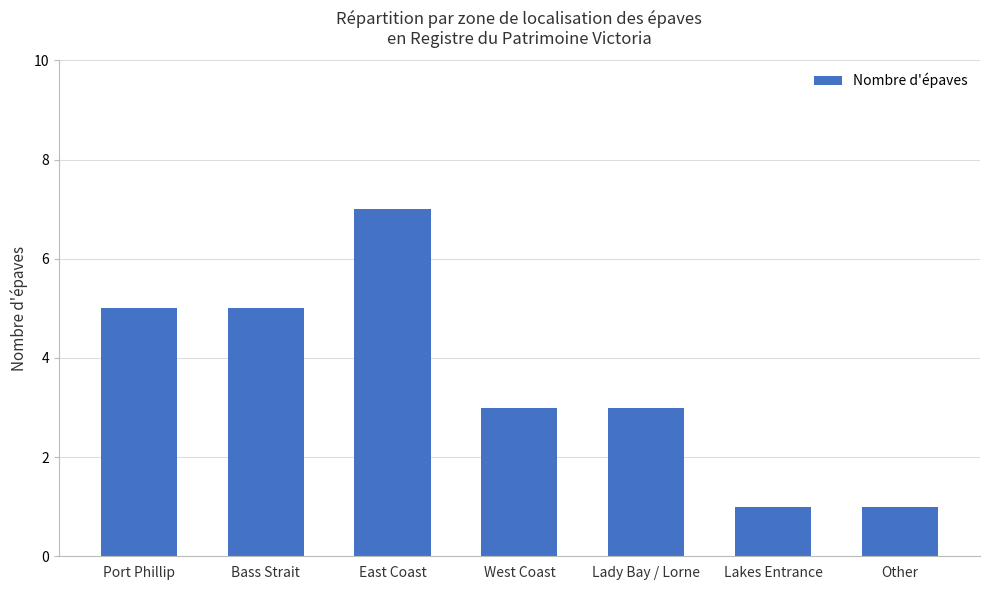

The value at Bass Strait is 5. True or false?

True